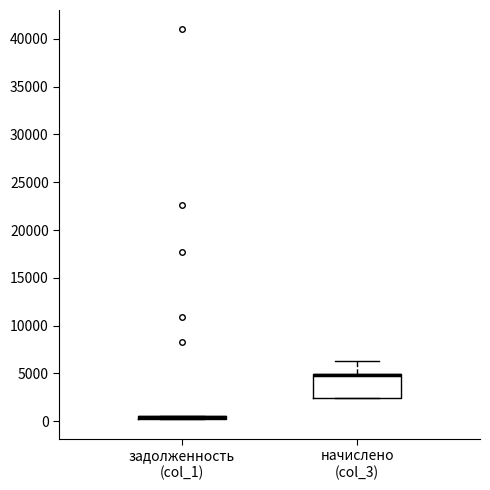

Where is the lower edge of the box for начислено (col_3) on the y-axis? The values are not printed on the chart, so give them approximately, as read against the axis.

2500